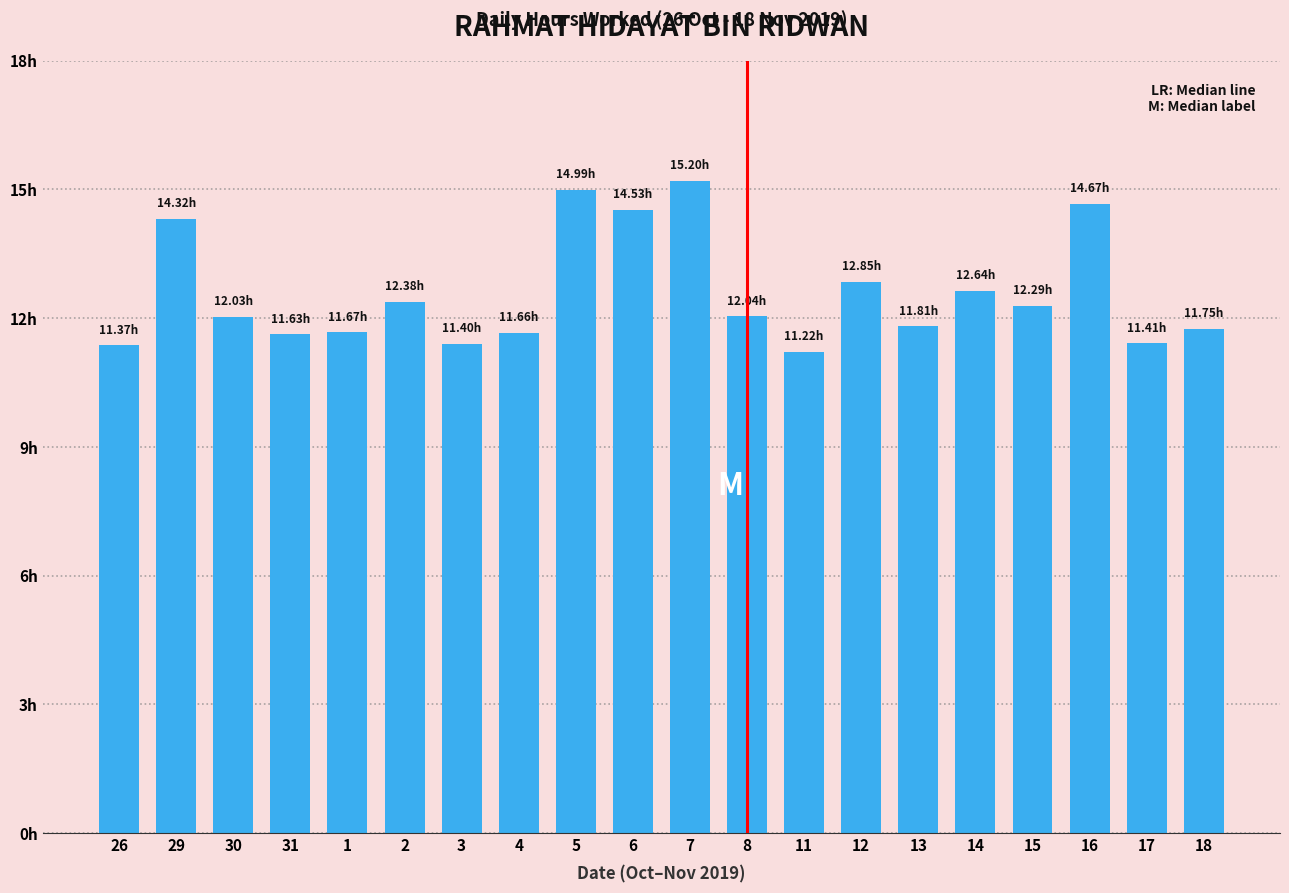

Reading right to left, what are all the values shown in this chart?

18=11.8	17=11.4	16=14.7	15=12.3	14=12.6	13=11.8	12=12.8	11=11.2	8=12.0	7=15.2	6=14.5	5=15.0	4=11.7	3=11.4	2=12.4	1=11.7	31=11.6	30=12.0	29=14.3	26=11.4